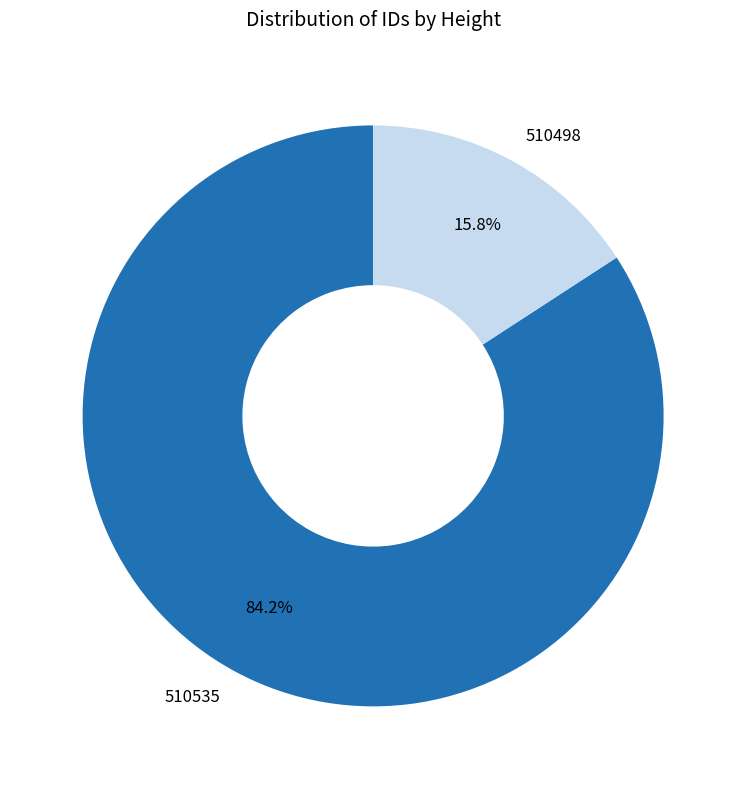

Which has a higher value, 510535 or 510498?

510535